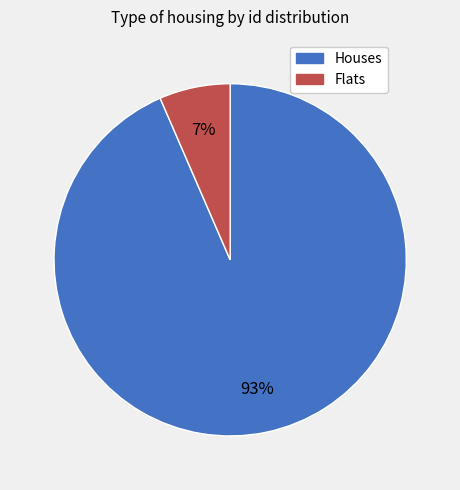

Is there a majority slice in this chart?

Yes